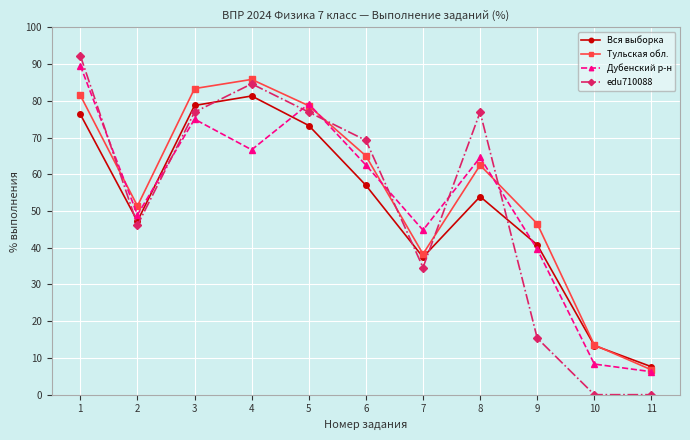

Between which two adjacent categories do edu710088 and Вся выборка first intersect?

1 and 2